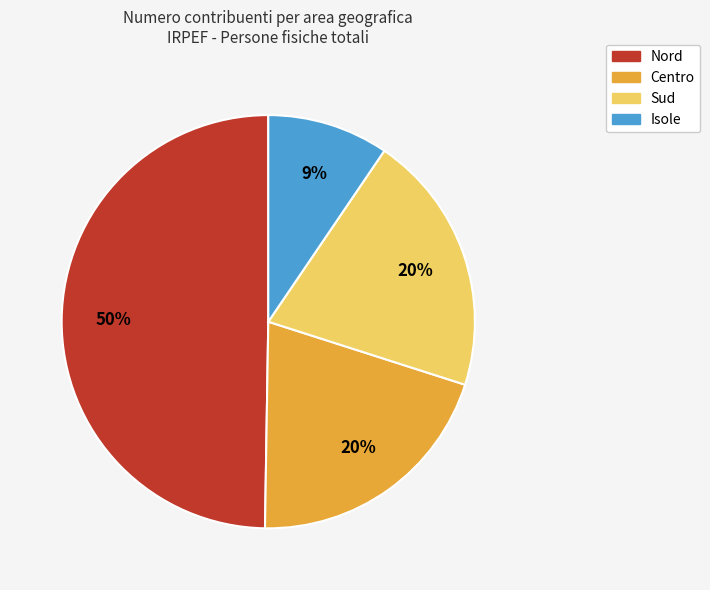

What percentage is the Centro slice, to the nearest percent?

20%